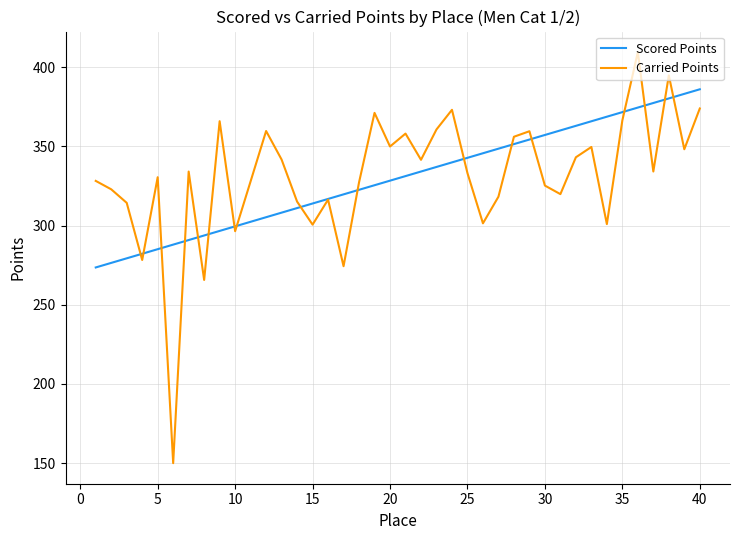

True or false: Carried Points and Scored Points cross at least once.

True